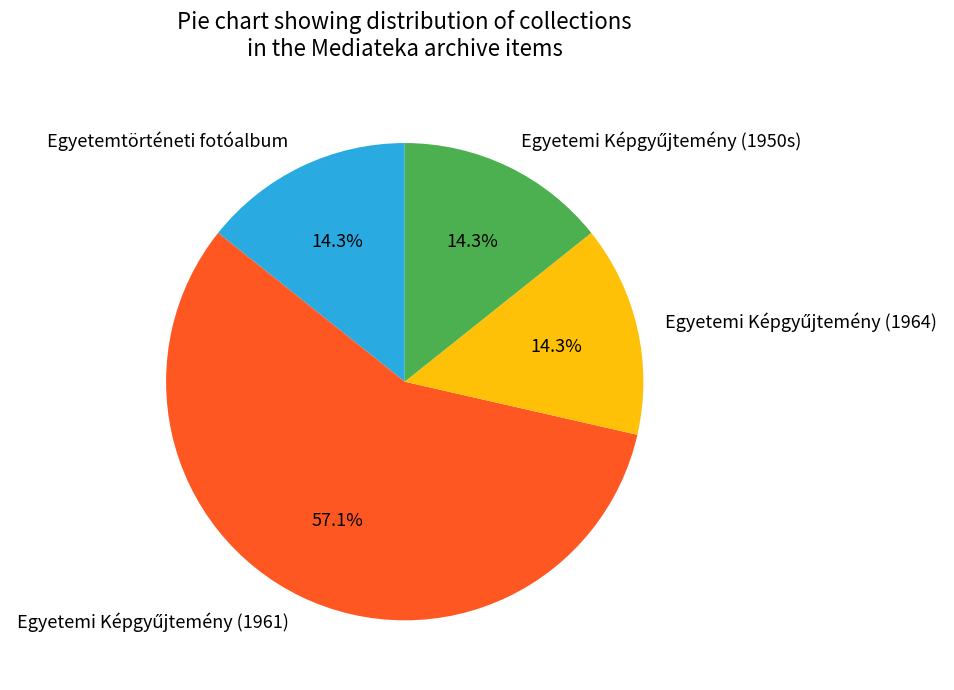

To the nearest percent, what is the difference between the largest and smallest slice percentages?

43%